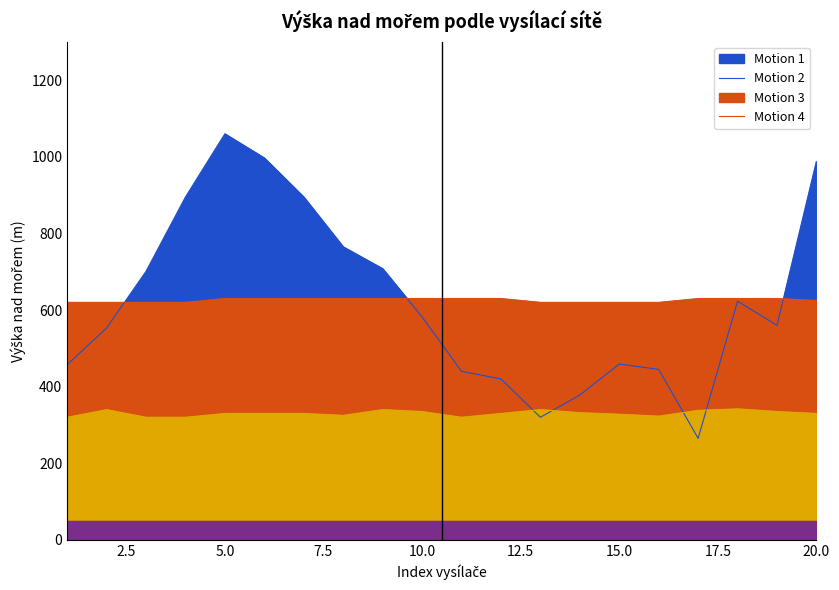

At which category does the chart reach its peak across all series?

5